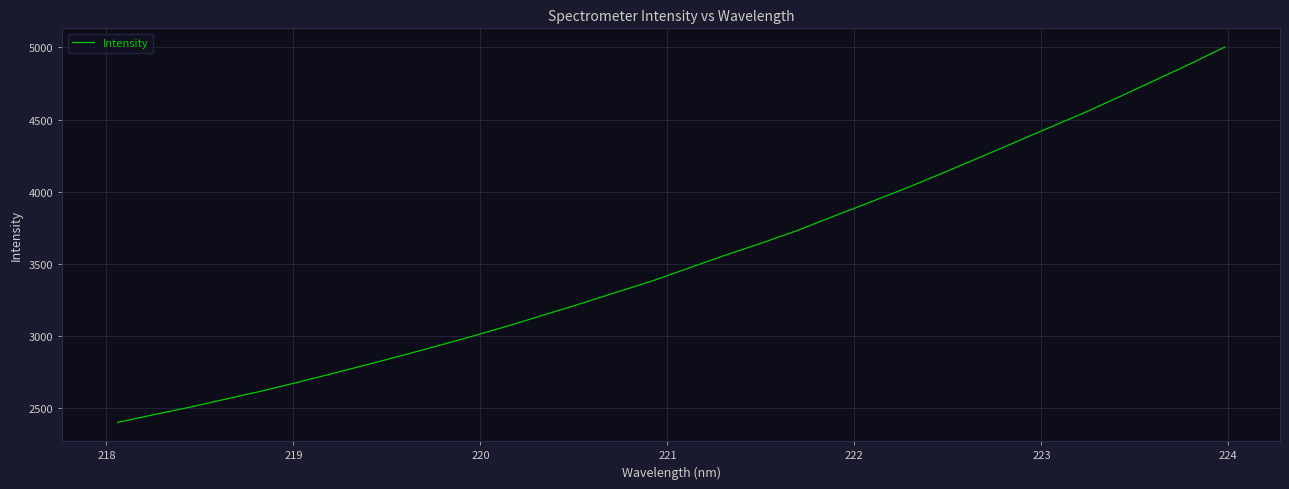

Reading right to left, list all the values displayed in this chart.

5001.6	4881.2	4766.6	4651.7	4540.0	4435.3	4329.0	4224.1	4119.1	4018.1	3921.7	3826.3	3729.7	3643.0	3560.6	3473.0	3385.9	3307.2	3228.8	3152.5	3077.1	3005.0	2936.6	2869.1	2804.6	2740.8	2678.6	2618.6	2563.5	2507.6	2456.1	2403.6